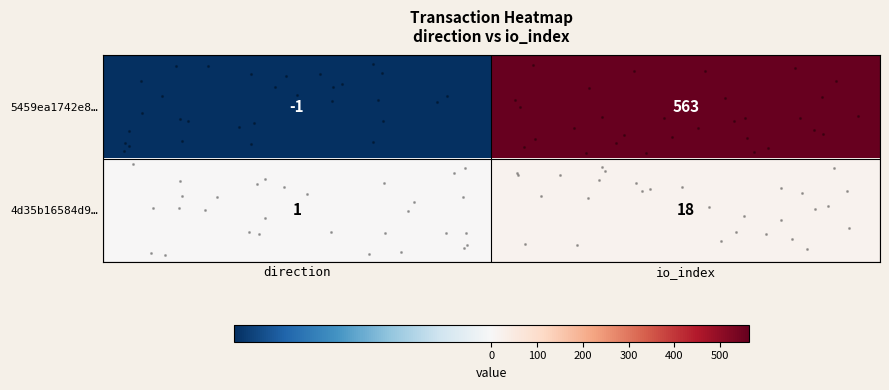

List the series in order of their peak value, lowest first.

row_1, row_0